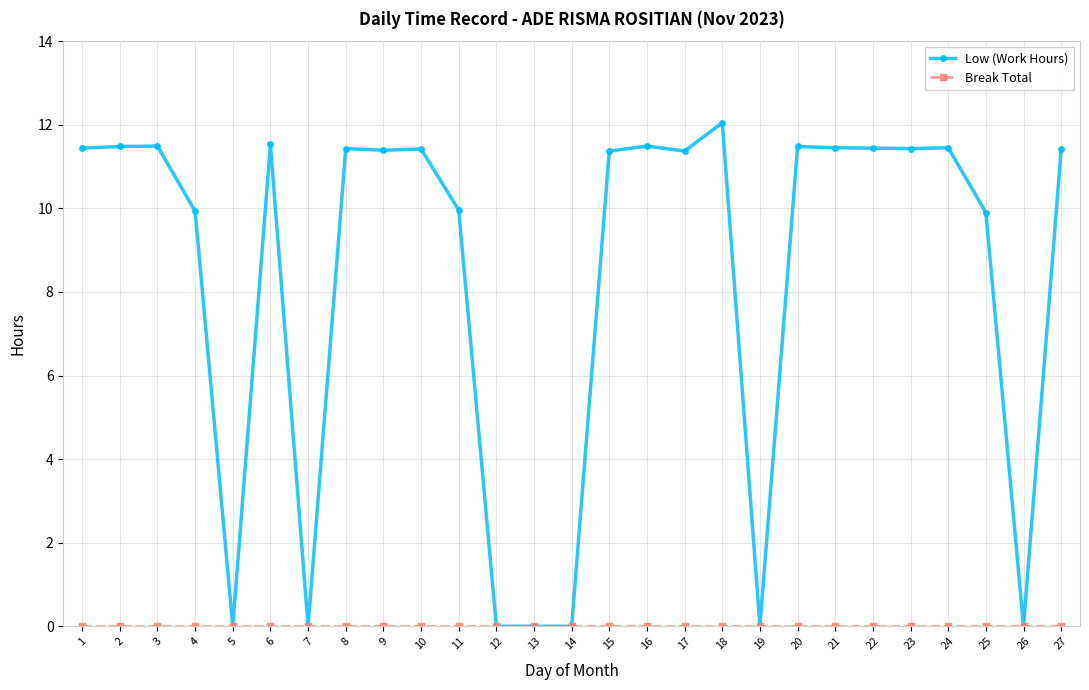

Which series has the widest spread of values?

Low (Work Hours)